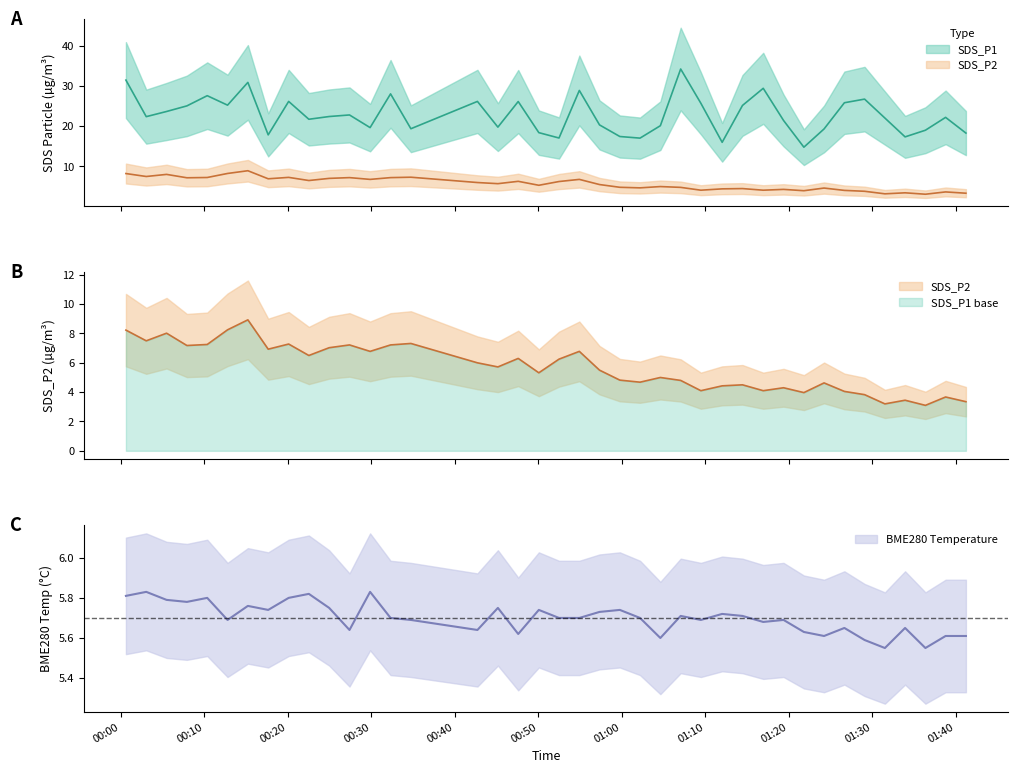

Is the value of SDS_P1 at 2021/12/20 01:04:37 greater than the value of SDS_P2 at 2021/12/20 00:24:58?

Yes